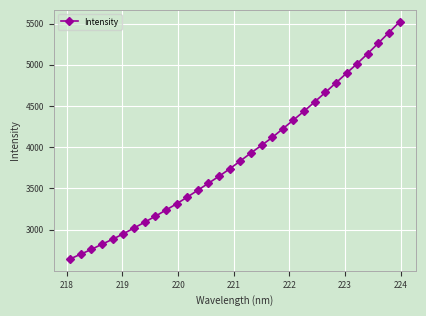

What is the minimum value shown in the chart?

2645.9